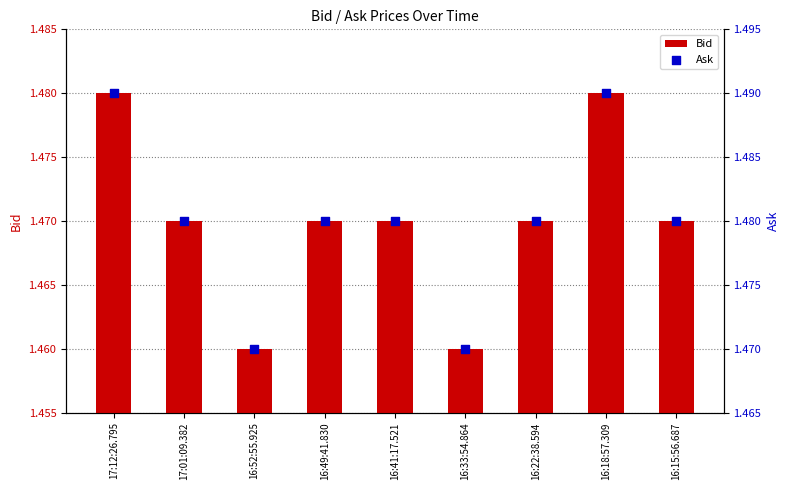

At how many categories does at least one series exceed 1?

9